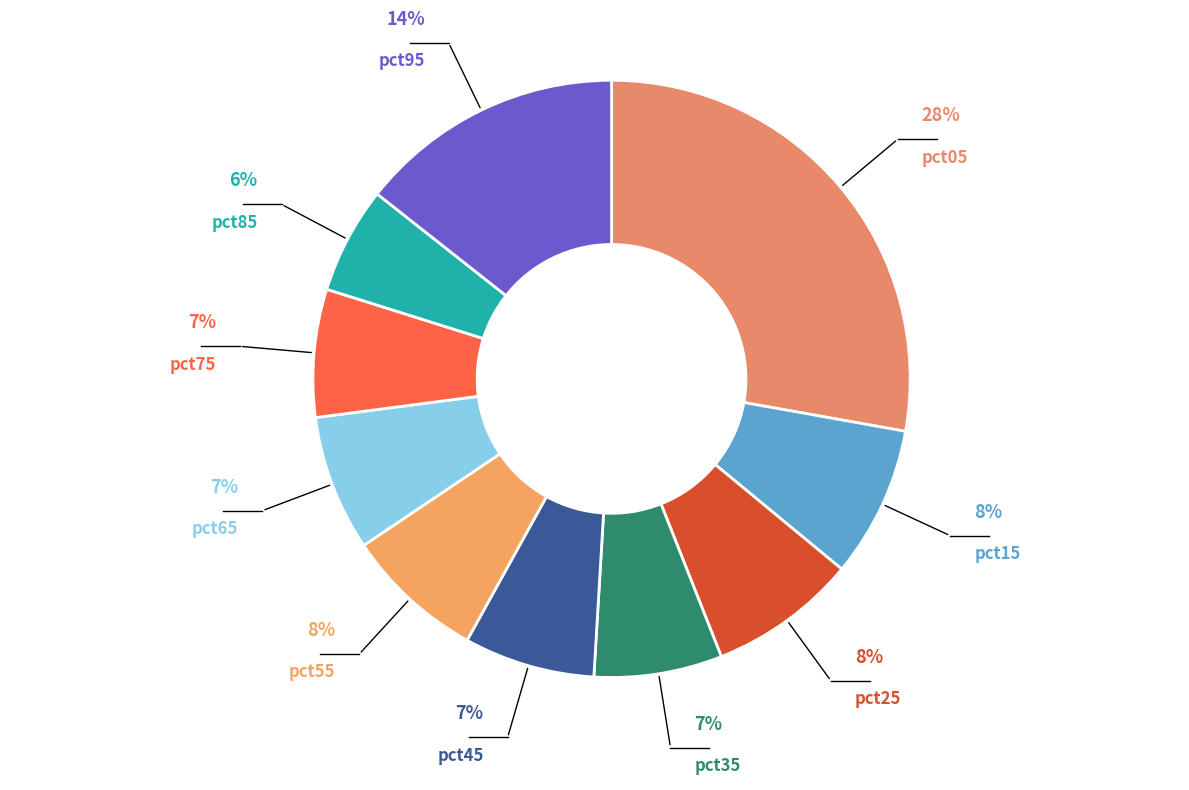

Which category has the biggest portion of the pie?

pct05